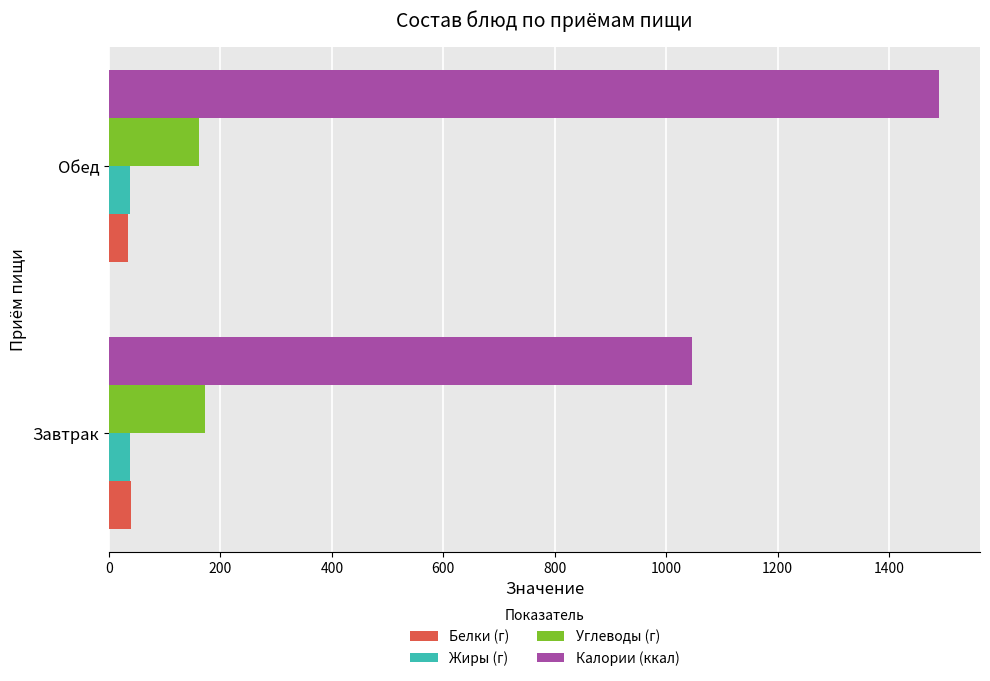

True or false: Белки (г) has a value of 39.2 at Завтрак.

True